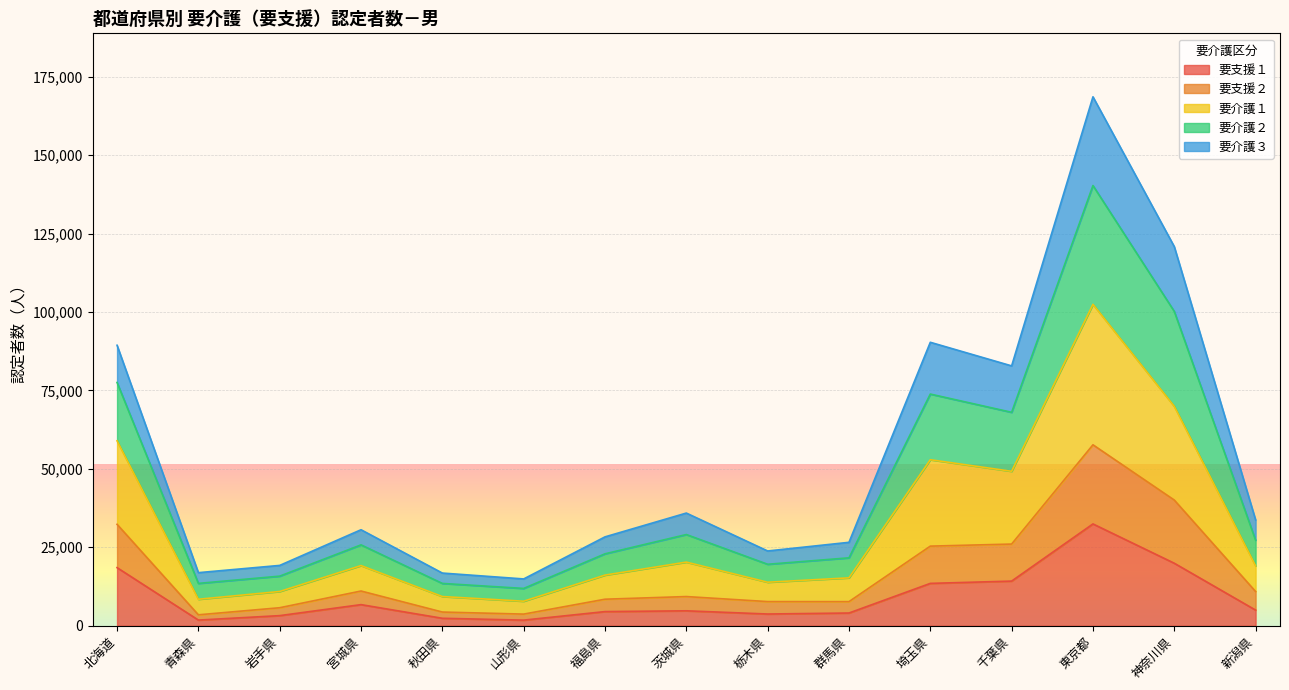

At how many categories does at least one series exceed 143346?

1